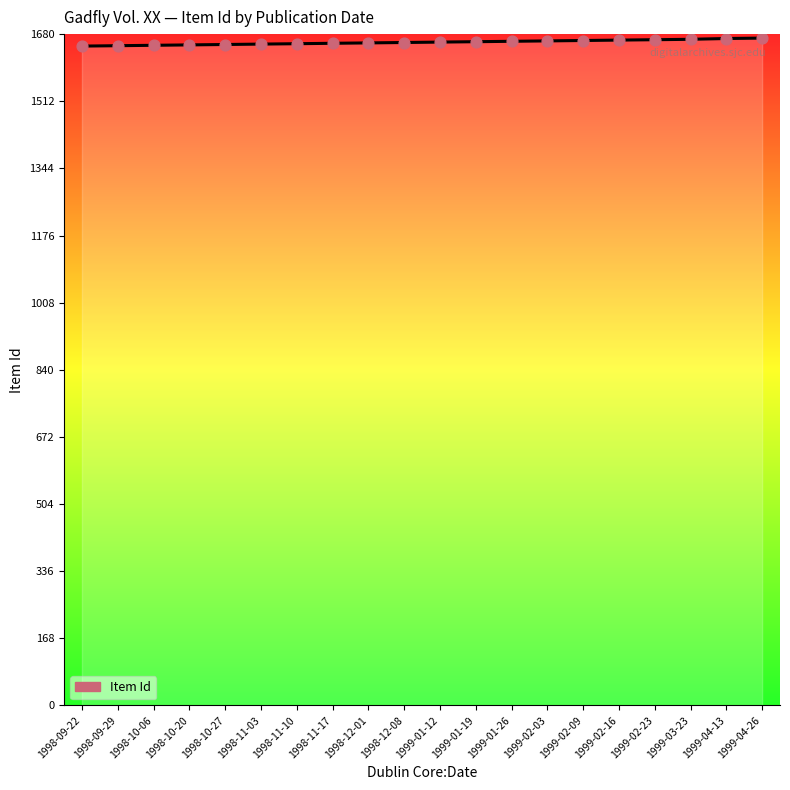

What is the change in value from 1998-11-10 to 1999-04-26?

+14